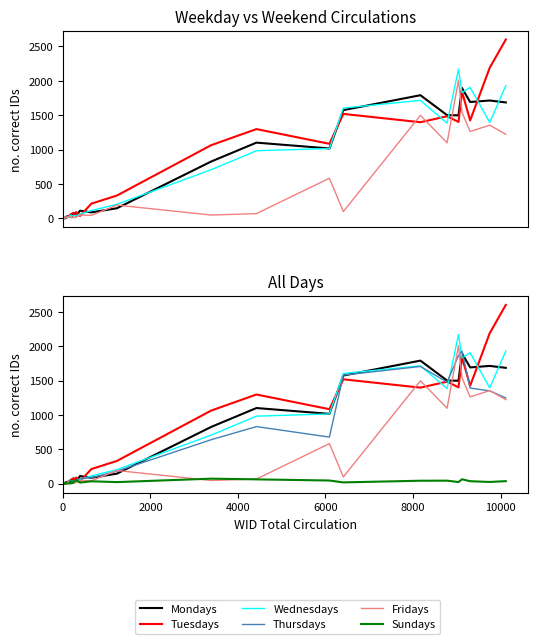

Where is the first local maximum for Wednesdays?

8000